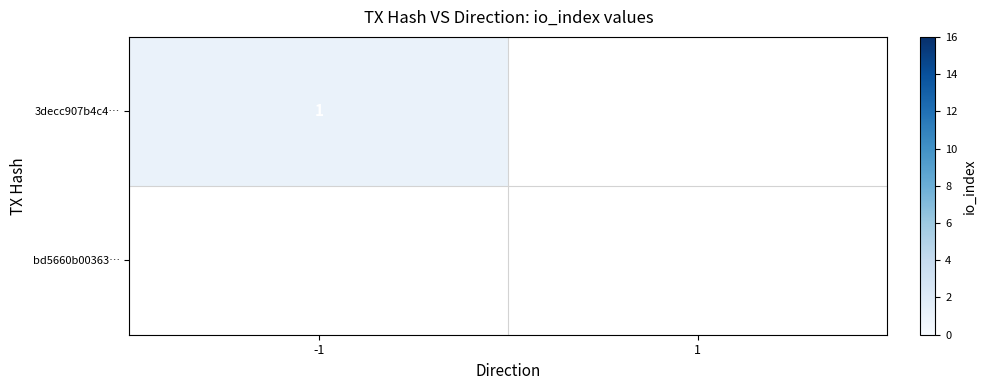

What is the difference between the highest and lowest values at -1?

1